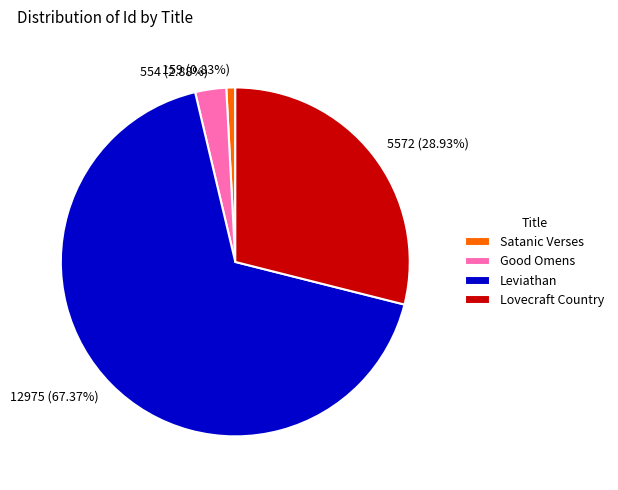

Does Leviathan account for over 50% of the chart?

Yes